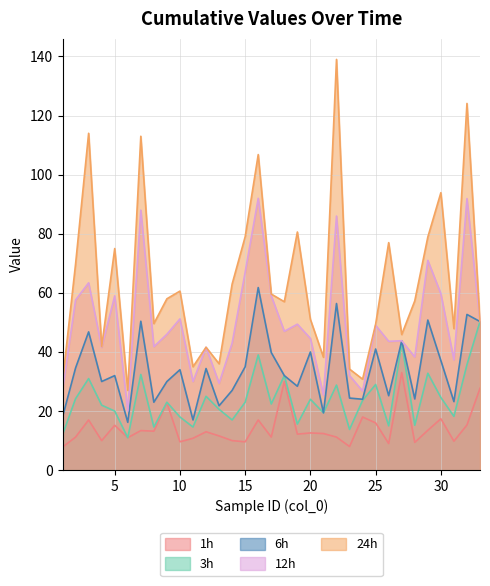

What is the difference between the maximum and minimum values in the 12h series?

72.0